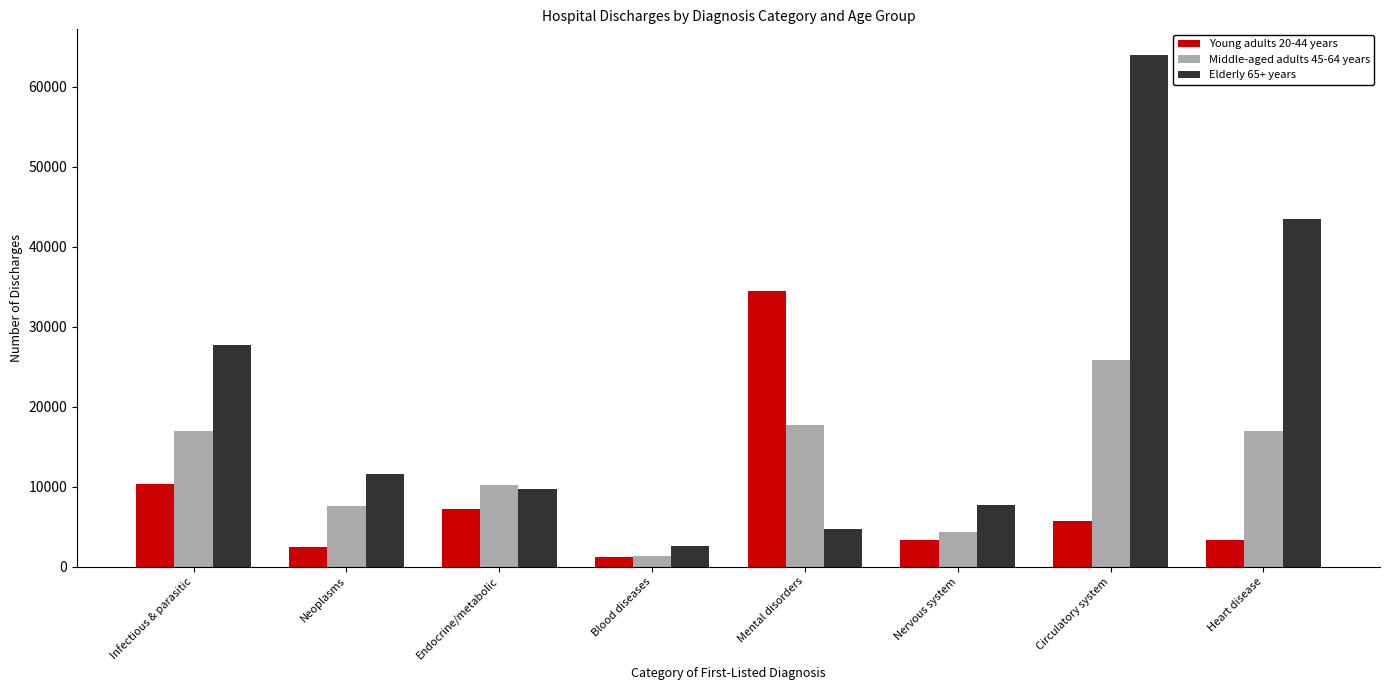

The Middle-aged adults 45-64 years series shows 45437 at Circulatory system. True or false?

False